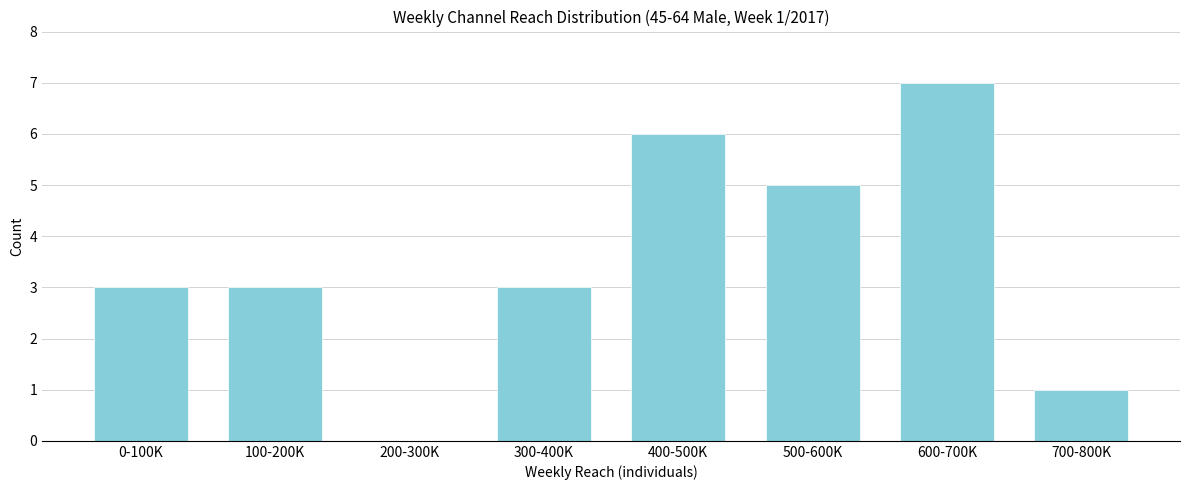

Reading left to right, transcribe all the data shown in this chart.

0-100K=3	100-200K=3	200-300K=0	300-400K=3	400-500K=6	500-600K=5	600-700K=7	700-800K=1